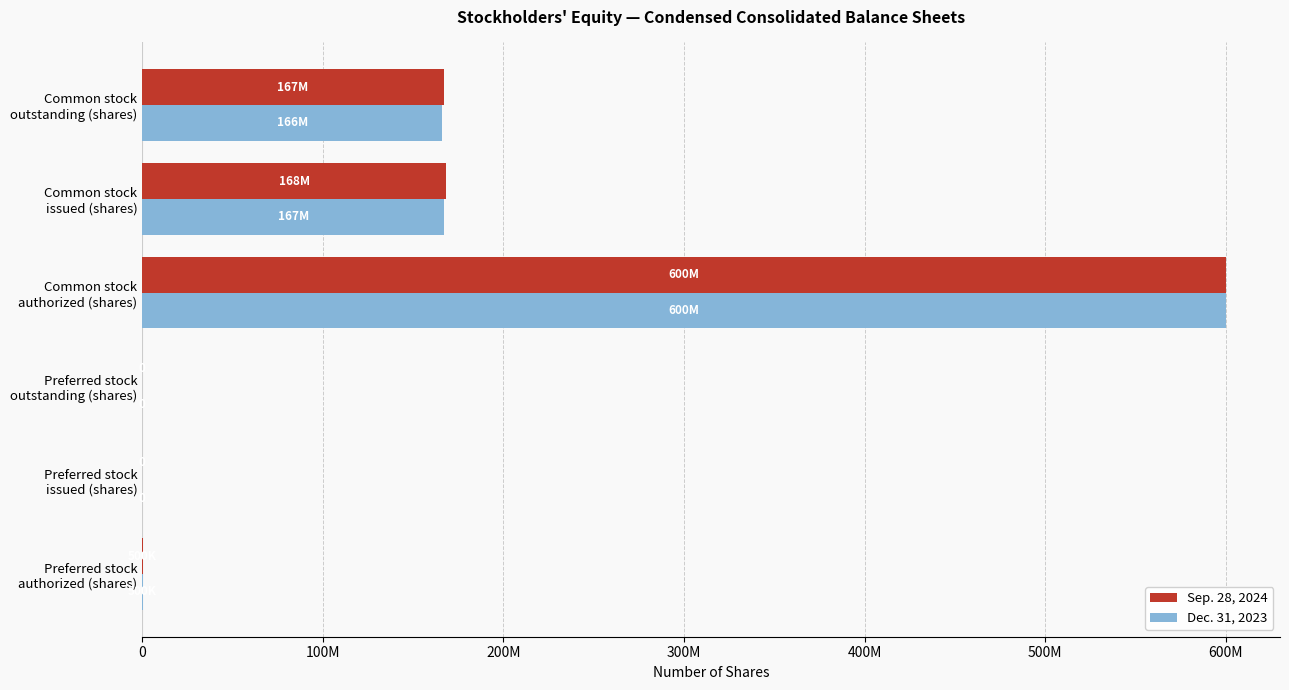

List the series in order of their peak value, highest first.

Sep. 28, 2024, Dec. 31, 2023